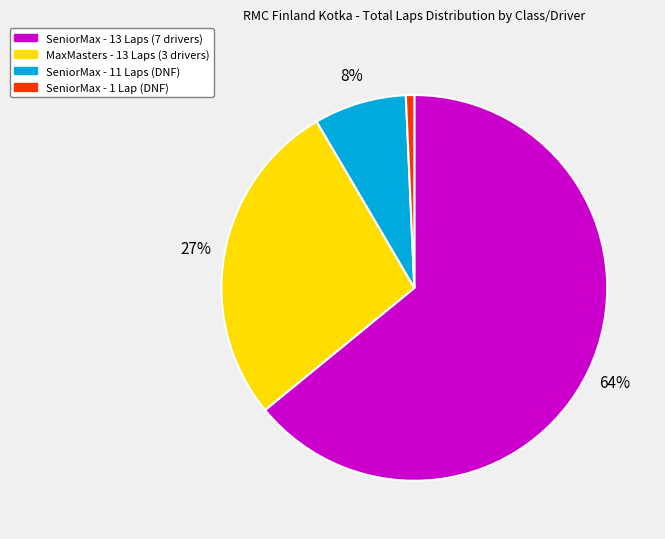

Is there a majority slice in this chart?

Yes